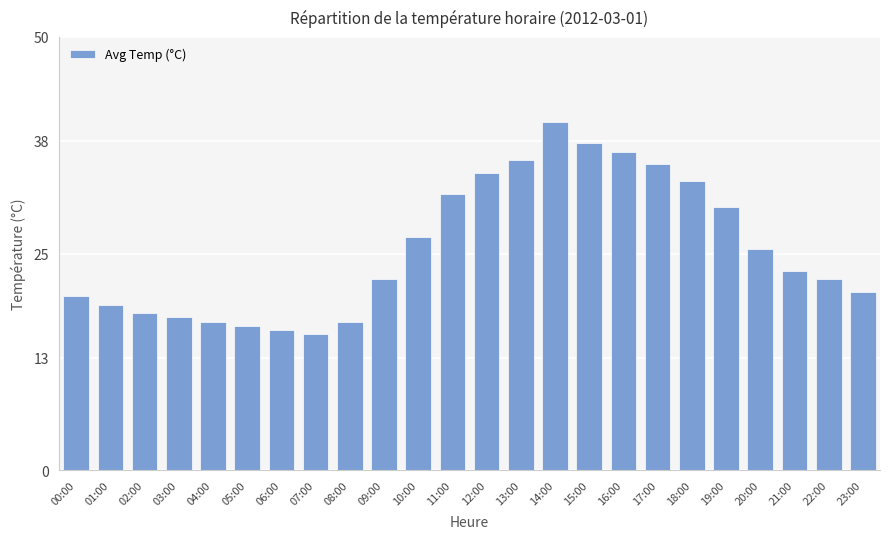

What is the sum of all values?

613.5